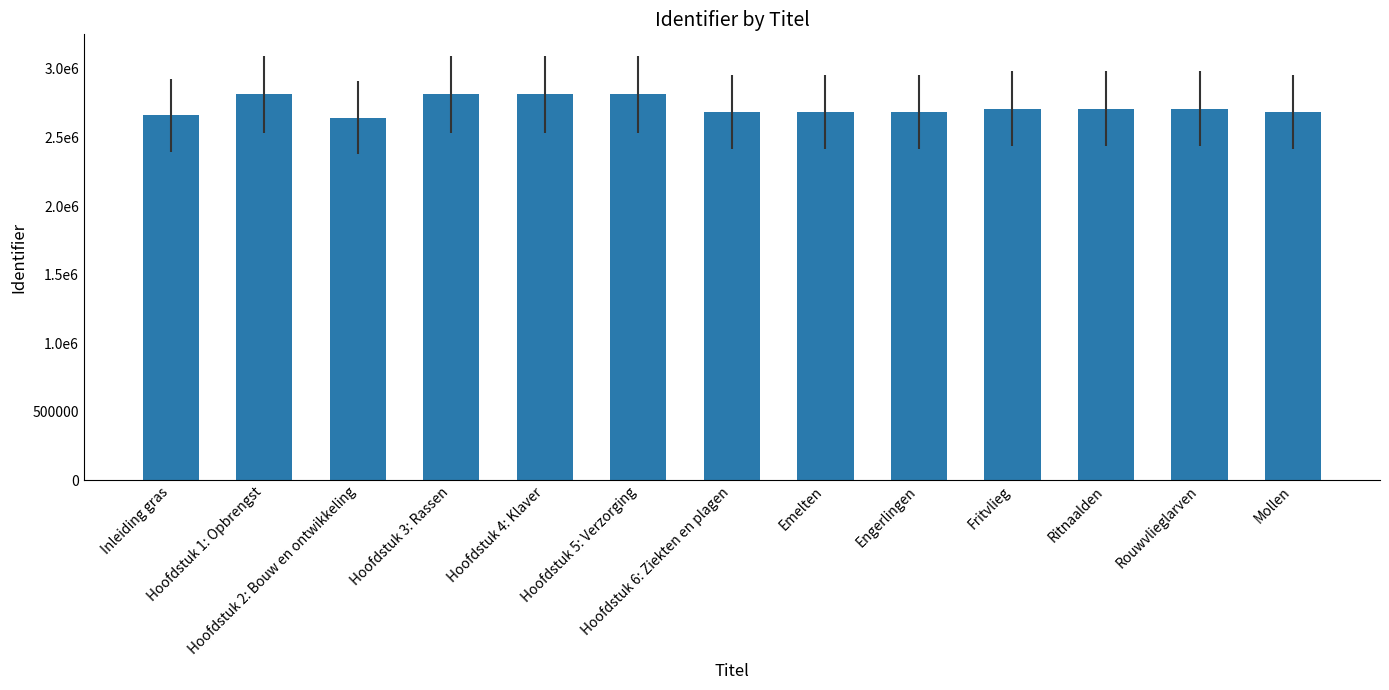

Where is the data nearest to the value 2730375?

Ritnaalden